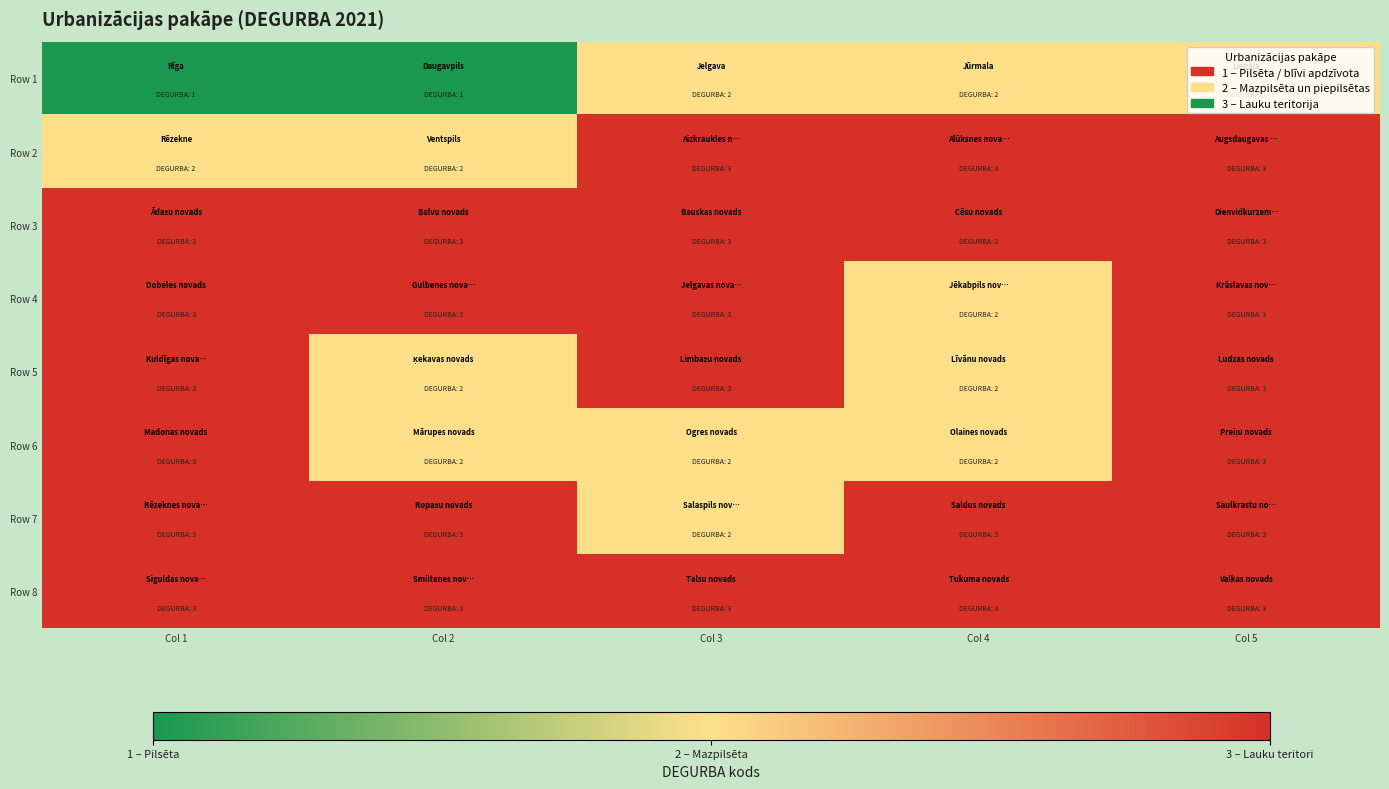

Reading left to right, list all the values displayed in this chart.

Row 1: Col 1=1	Col 2=1	Col 3=2	Col 4=2	Col 5=2
Row 2: Col 1=2	Col 2=2	Col 3=3	Col 4=3	Col 5=3
Row 3: Col 1=3	Col 2=3	Col 3=3	Col 4=3	Col 5=3
Row 4: Col 1=3	Col 2=3	Col 3=3	Col 4=2	Col 5=3
Row 5: Col 1=3	Col 2=2	Col 3=3	Col 4=2	Col 5=3
Row 6: Col 1=3	Col 2=2	Col 3=2	Col 4=2	Col 5=3
Row 7: Col 1=3	Col 2=3	Col 3=2	Col 4=3	Col 5=3
Row 8: Col 1=3	Col 2=3	Col 3=3	Col 4=3	Col 5=3